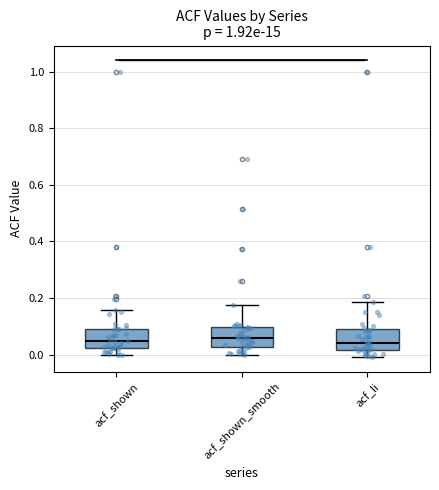

Where does the lower whisker of the box for acf_li end on the y-axis? The values are not printed on the chart, so give them approximately, as read against the axis.

0.00